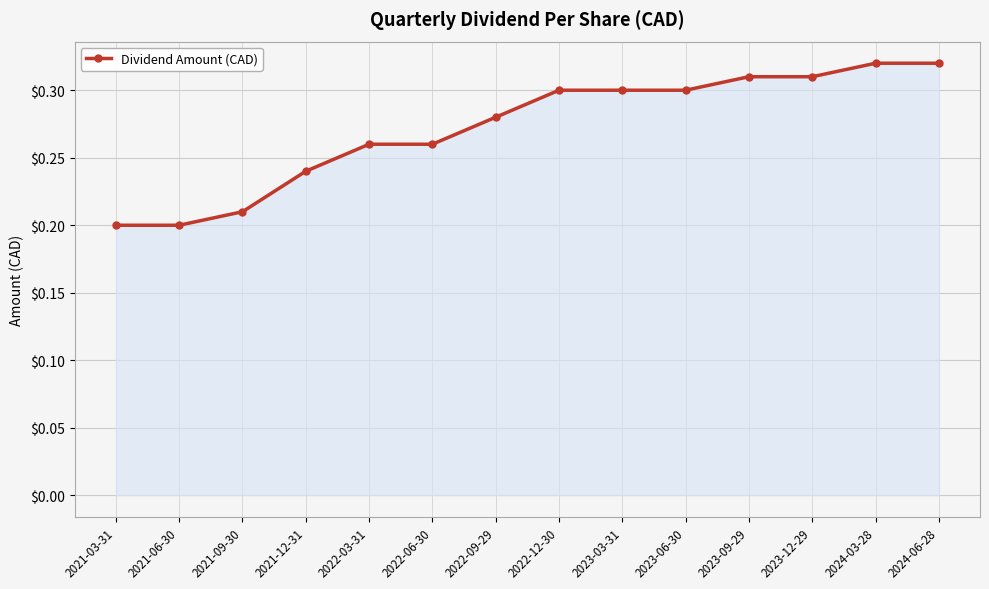

The value at 2022-03-31 is 0.1. True or false?

False